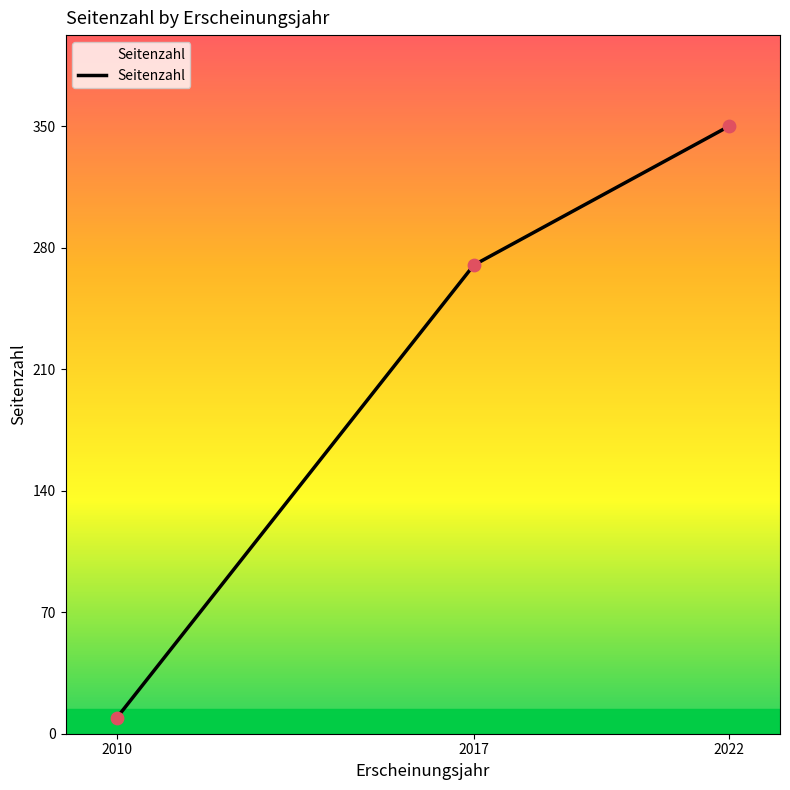

Which has a higher value, 2017 or 2010?

2017